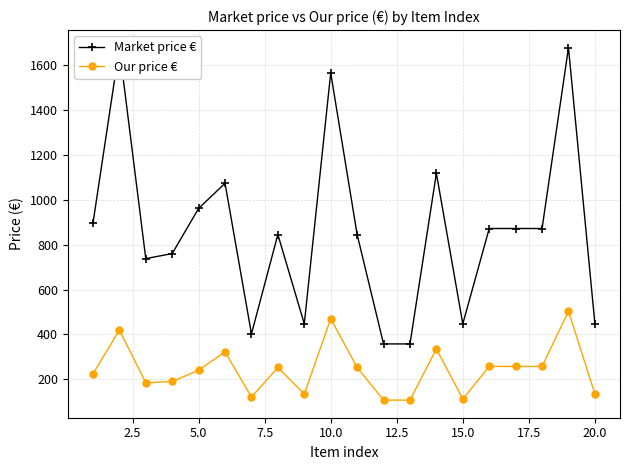

Which series has the largest range (max minus min)?

Market price €